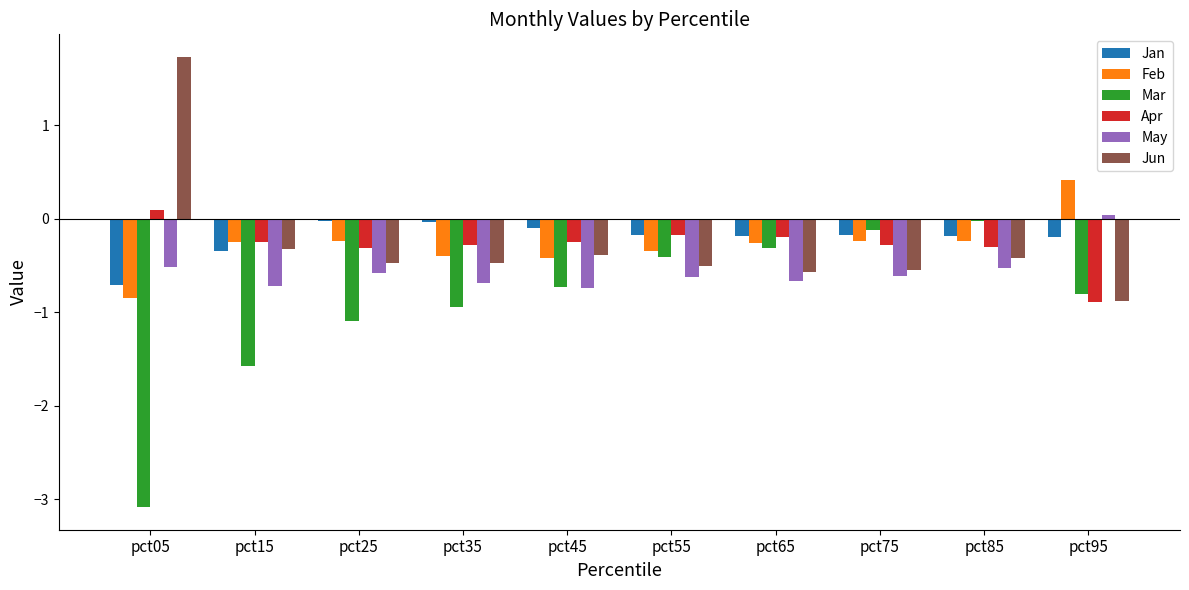

Is the value of Apr at pct35 greater than the value of May at pct65?

Yes